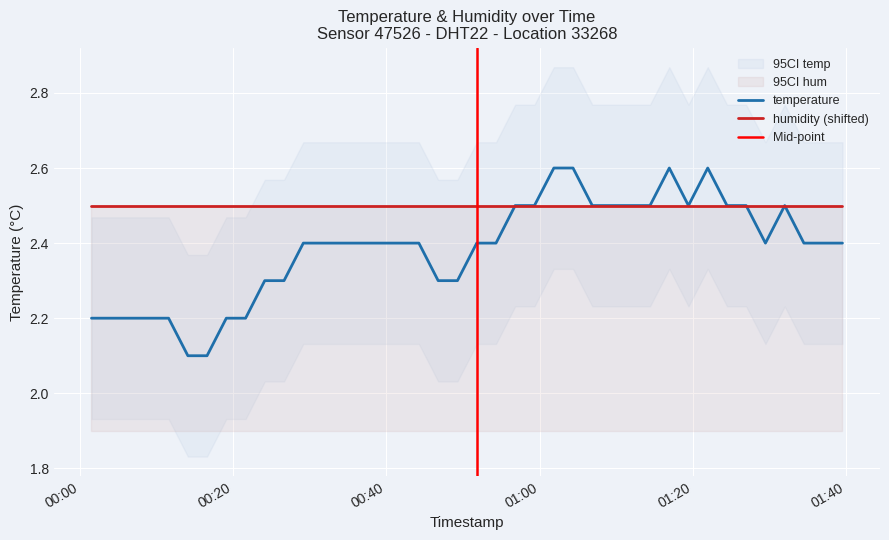

What is the change in value from 2024-01-15T00:14:05 to 2024-01-15T00:29:09?

+0.3